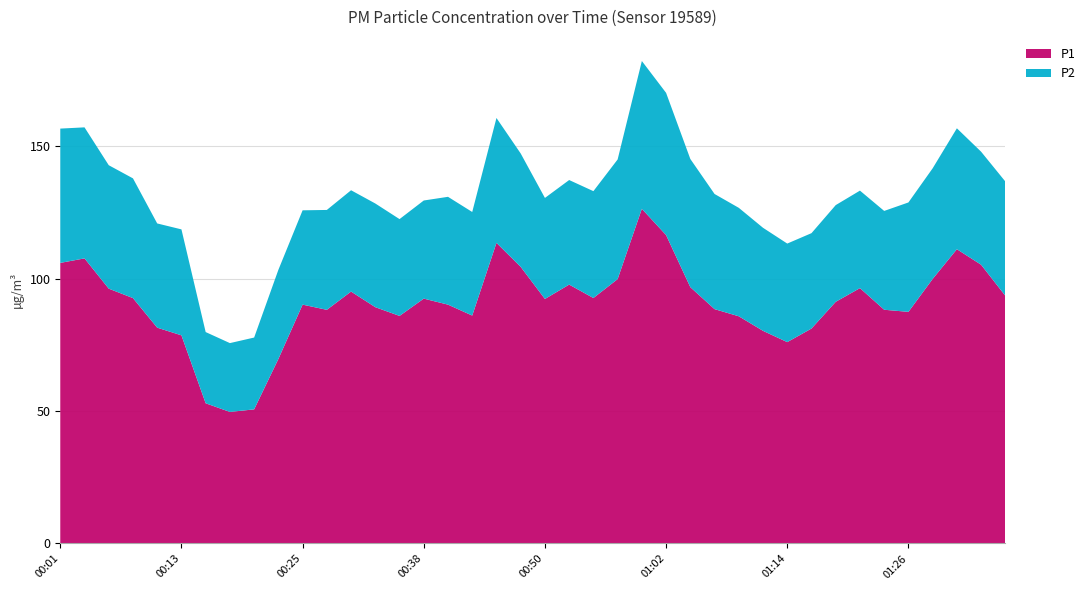

Reading left to right, extract all data points from this chart.

P1: 00:01=106.0	00:03=107.7	00:06=96.3	00:08=92.7	00:11=81.5	00:13=78.6	00:16=53.0	00:18=49.7	00:20=50.7	00:23=69.7	00:25=90.2	00:28=88.3	00:30=95.2	00:33=89.3	00:35=86.0	00:38=92.5	00:40=90.2	00:42=86.1	00:45=113.6	00:47=104.5	00:50=92.4	00:52=97.8	00:55=92.7	00:57=99.9	00:59=126.4	01:02=116.5	01:04=96.8	01:07=88.5	01:09=85.8	01:12=80.3	01:14=76.1	01:16=81.2	01:19=91.3	01:21=96.5	01:24=88.3	01:26=87.5	01:29=99.9	01:31=111.2	01:33=105.3	01:36=93.6
P2: 00:01=50.7	00:03=49.5	00:06=46.6	00:08=45.2	00:11=39.4	00:13=40.0	00:16=26.9	00:18=26.0	00:20=27.1	00:23=33.7	00:25=35.6	00:28=37.7	00:30=38.3	00:33=39.2	00:35=36.6	00:38=37.1	00:40=40.7	00:42=39.1	00:45=47.2	00:47=42.8	00:50=38.2	00:52=39.5	00:55=40.4	00:57=45.2	00:59=55.8	01:02=53.7	01:04=48.4	01:07=43.5	01:09=41.0	01:12=38.9	01:14=37.2	01:16=36.0	01:19=36.5	01:21=36.8	01:24=37.3	01:26=41.3	01:29=41.8	01:31=45.7	01:33=42.7	01:36=43.2